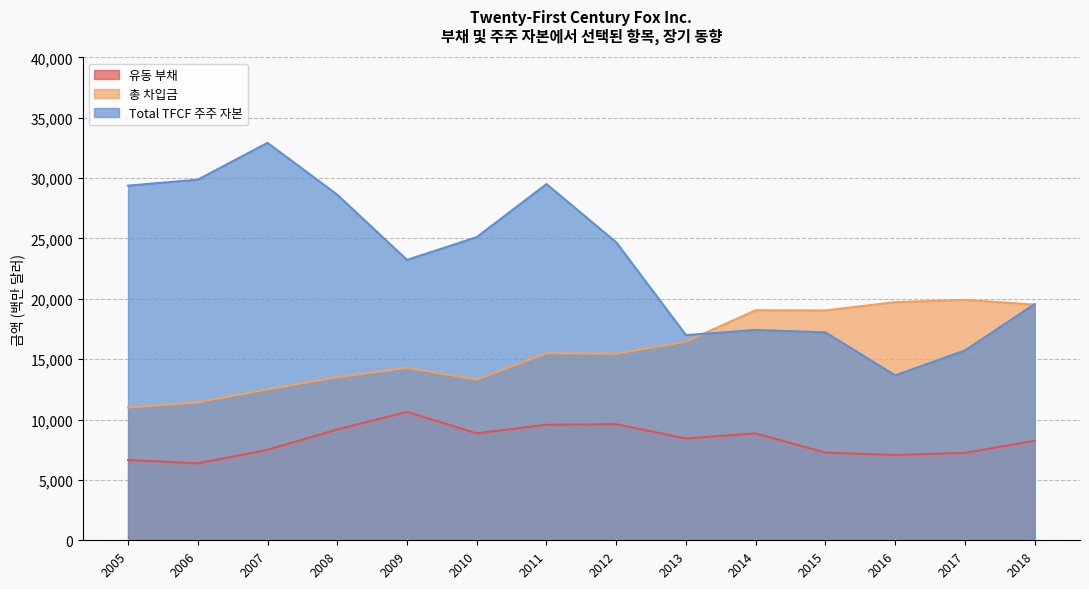

True or false: 총 차입금 has a value of 16458 at 2013.

True